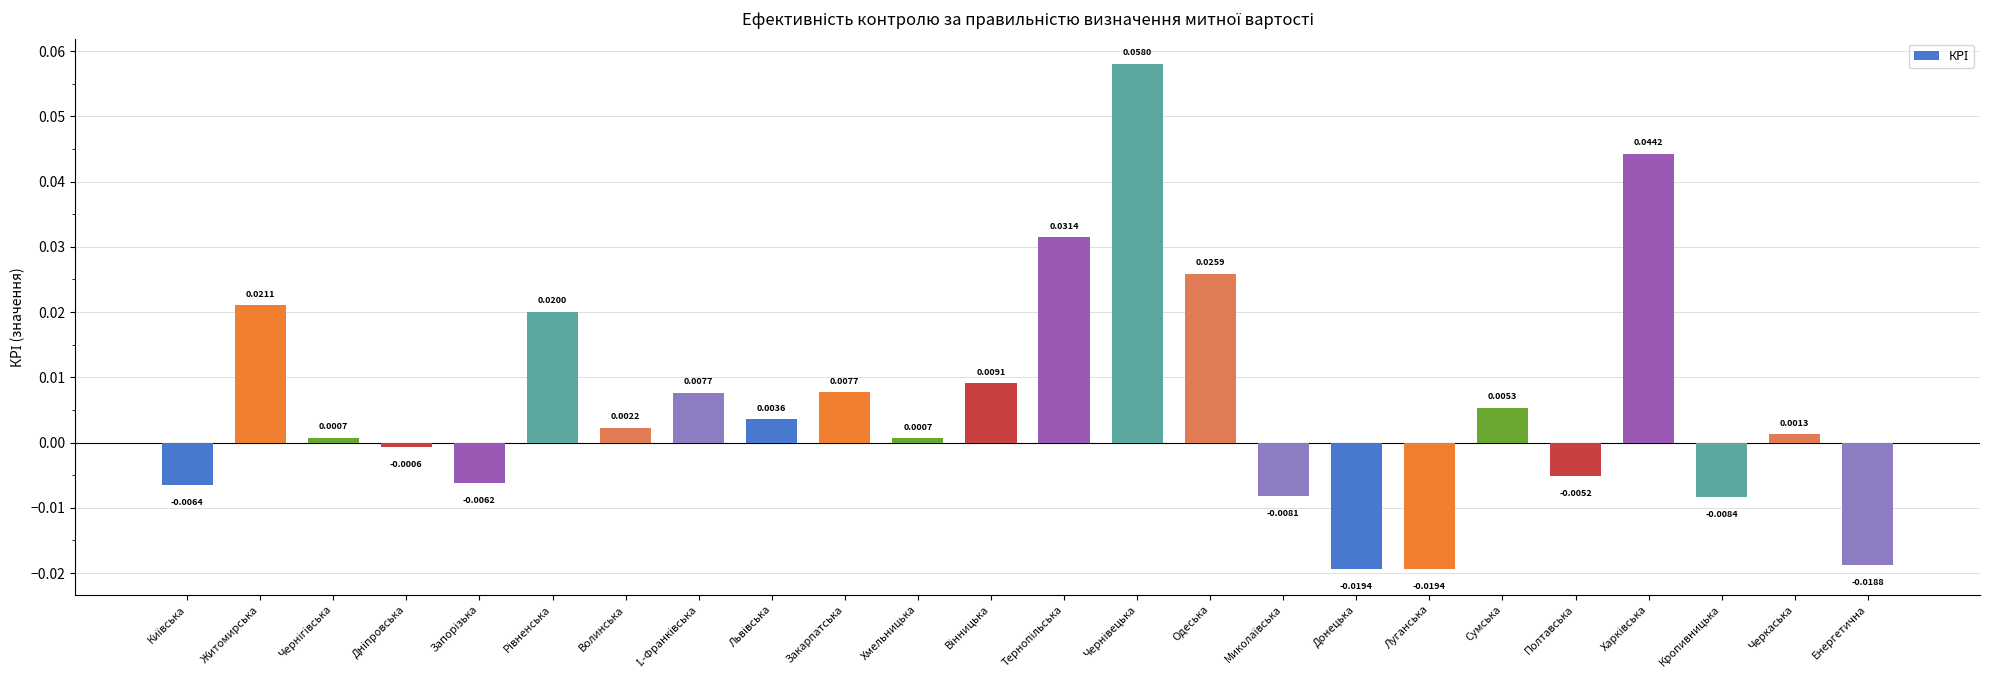

What position from the right is Житомирська?

23